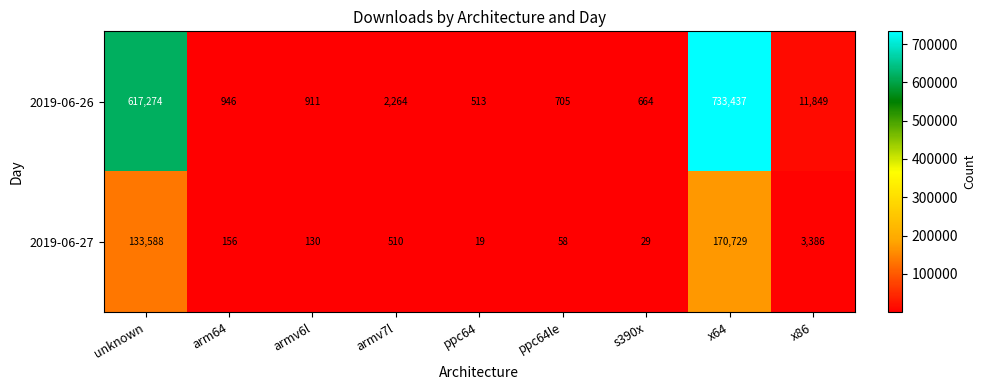

What is the difference between the highest and lowest values at armv7l?

1754